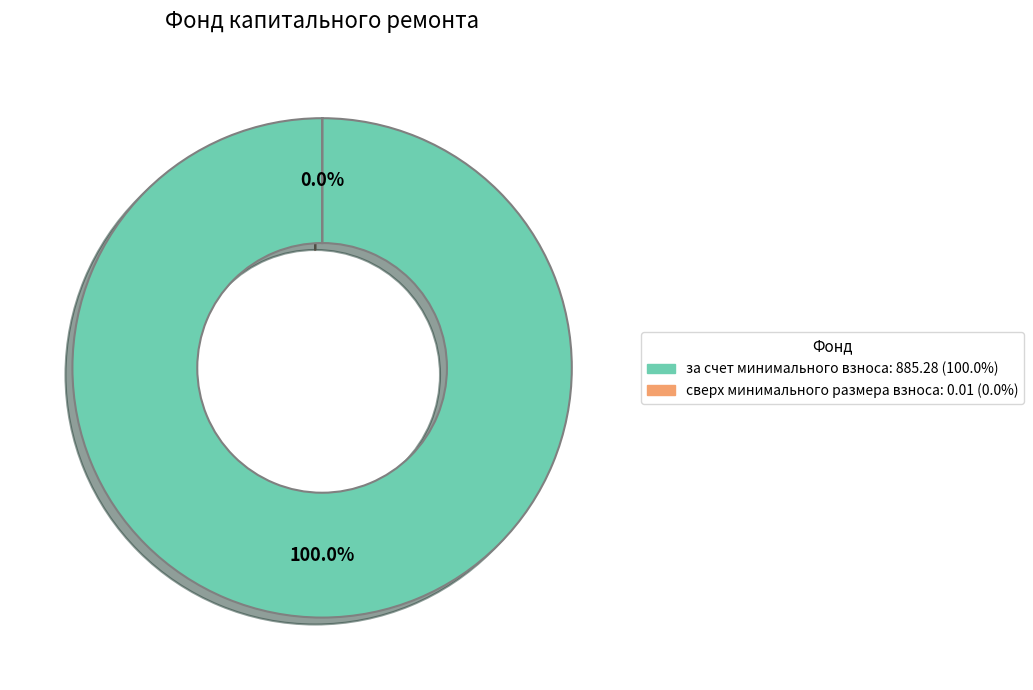

What is the smallest slice in the pie chart?

сверх минимального размера взноса